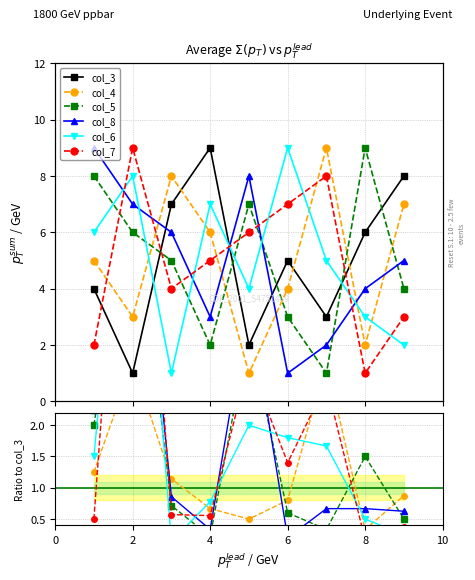

What is the sum of all col_3 values?

45.0